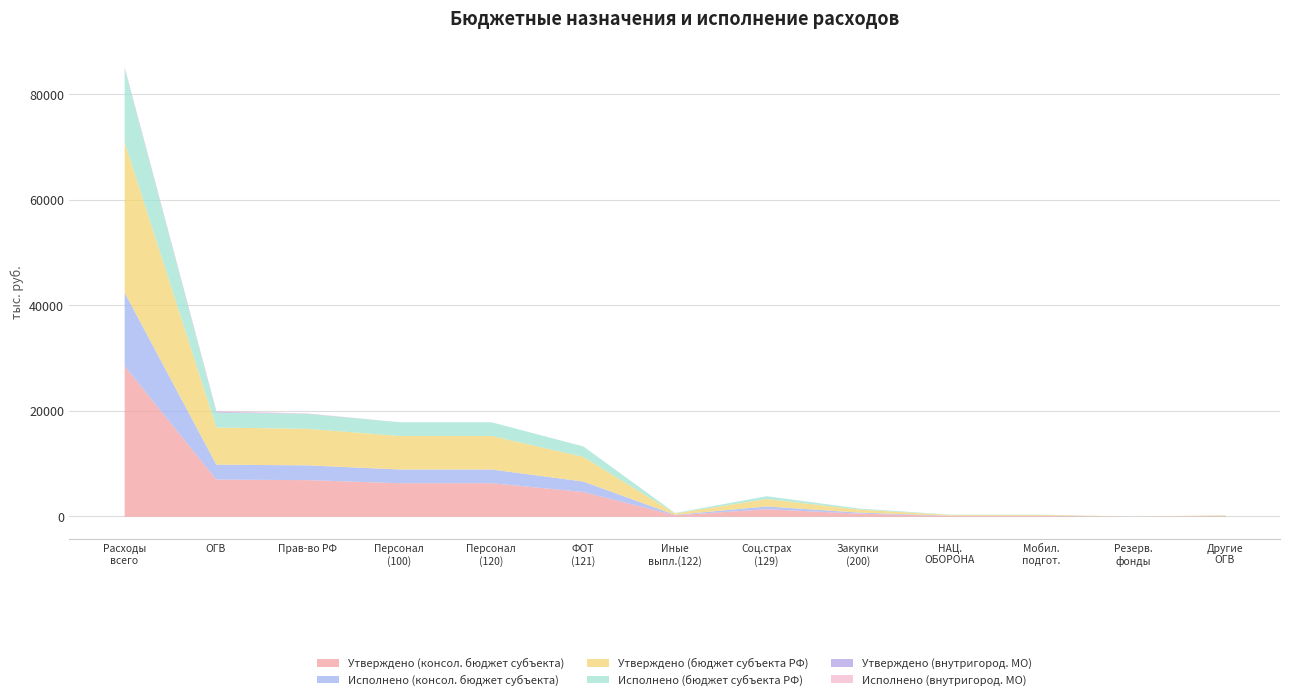

How many lines are shown in the chart?

6